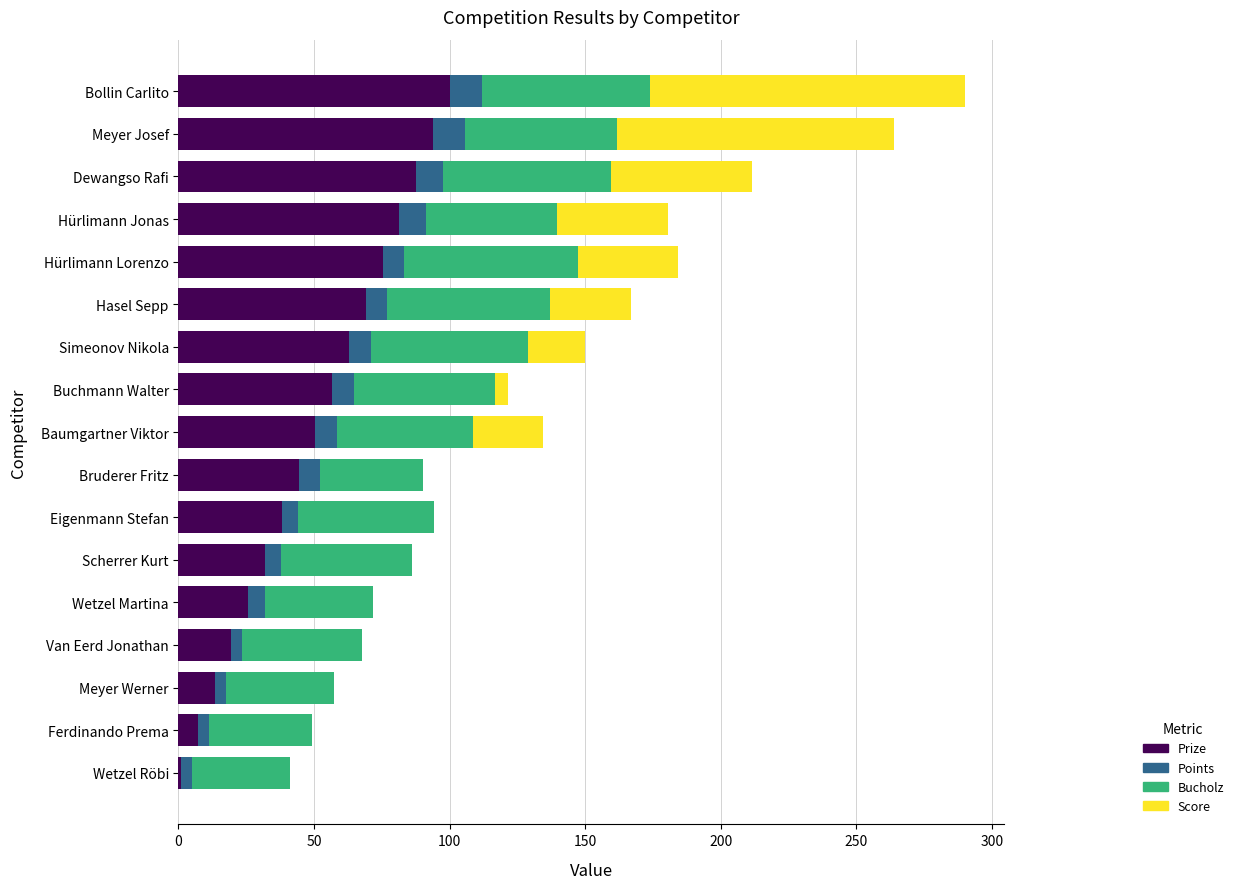

The value of Prize at Van Eerd Jonathan is 19.6. True or false?

True